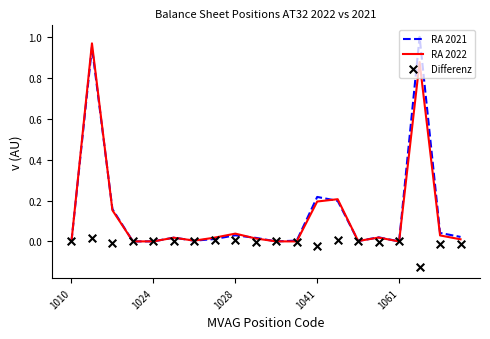

Which series has the largest Y range (max minus min)?

RA 2021